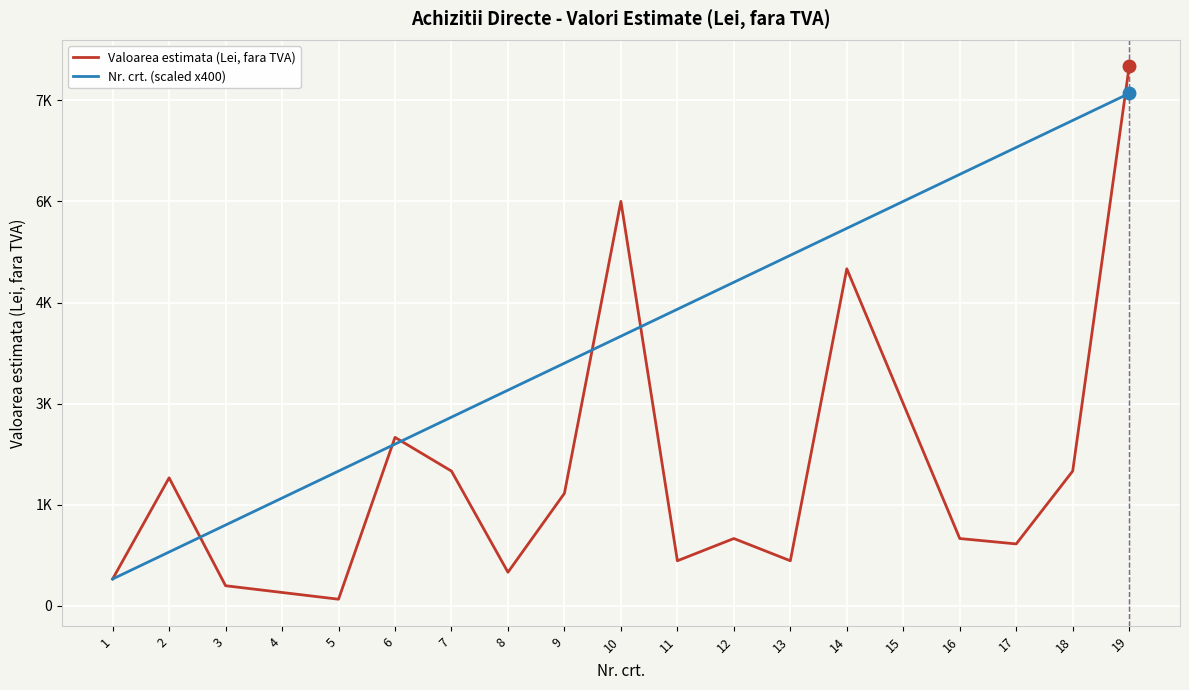

Does the chart display data point markers on the line(s)?

No